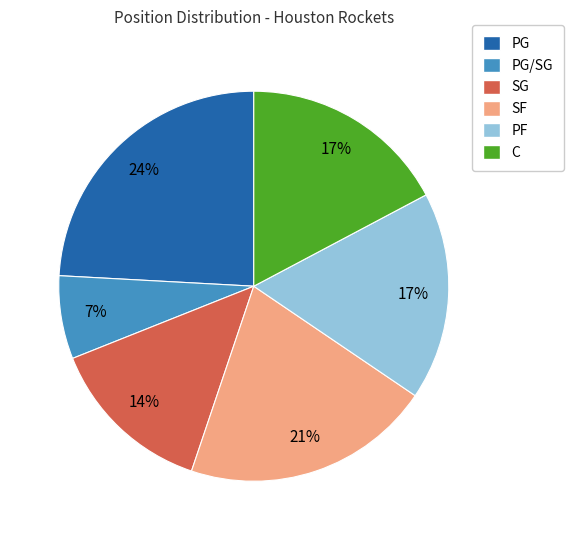

Does any single category account for the majority?

No